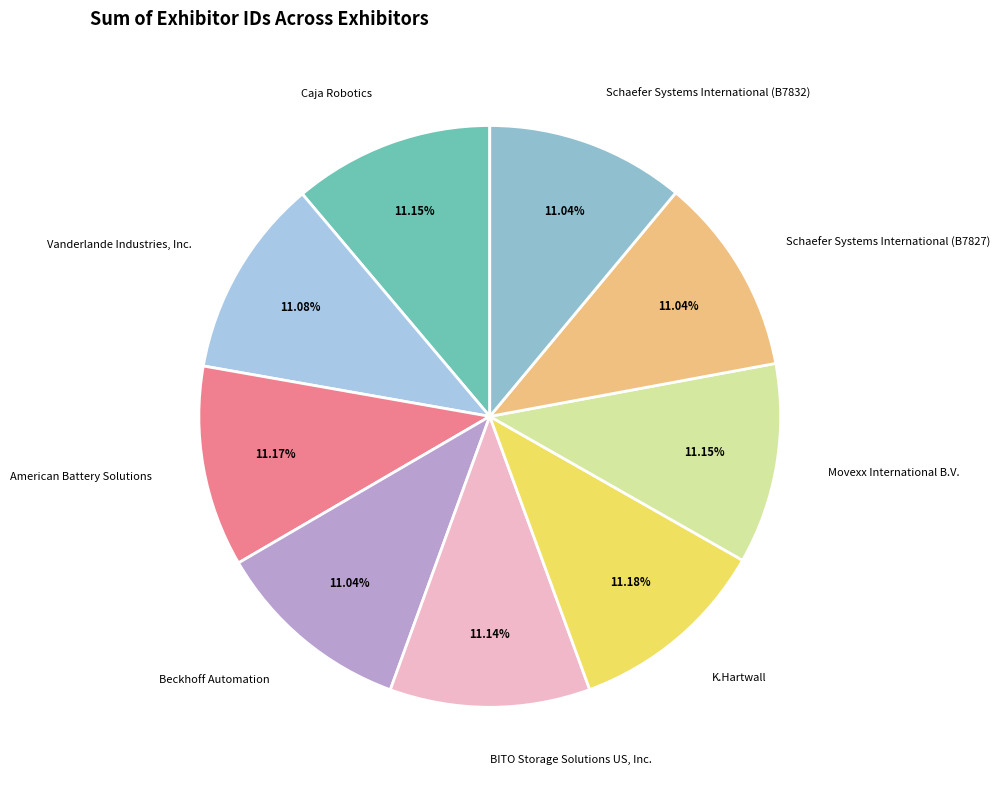

To the nearest percent, what is the combined percentage of Movexx International B.V. and Beckhoff Automation?

22%